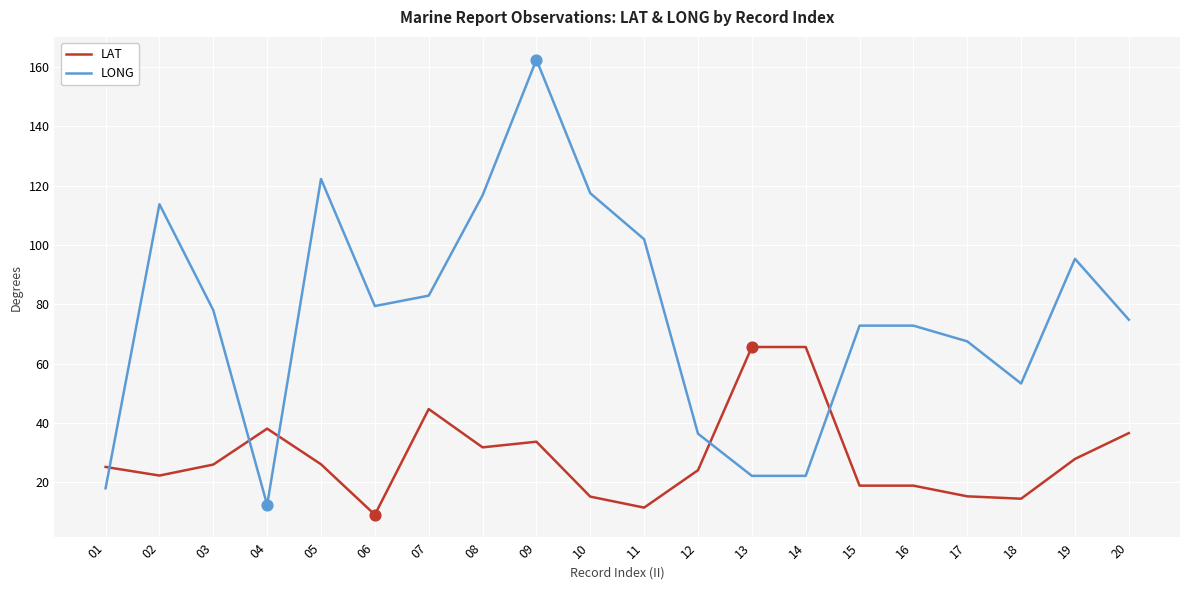

Which series has the largest range (max minus min)?

LONG